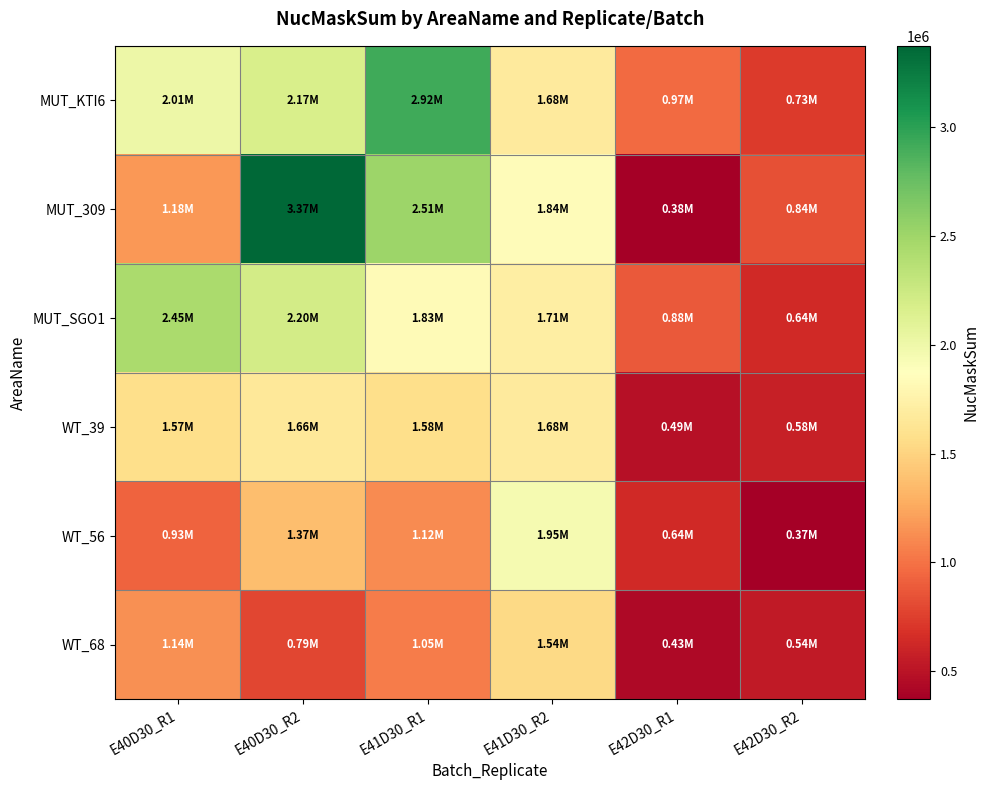

Rank the series by their maximum value, from highest to lowest.

MUT_309, MUT_KTI6, MUT_SGO1, WT_56, WT_39, WT_68